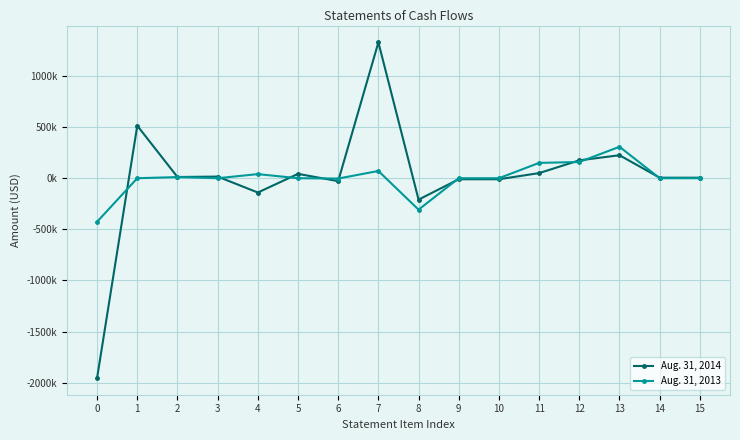

Does the chart have visible grid lines?

Yes